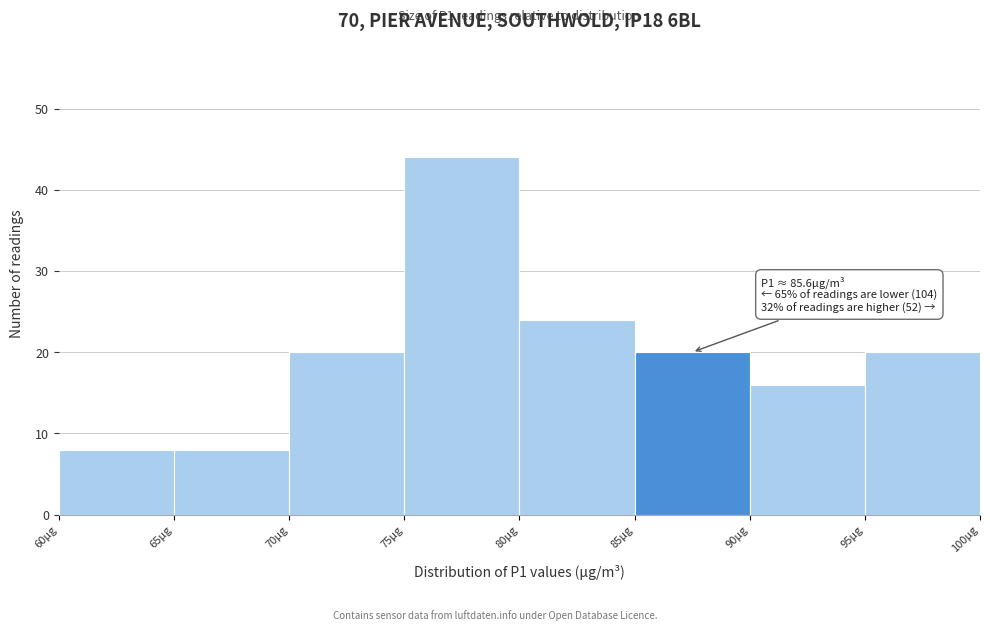

Over which range of the x-axis is the bar tallest?

75 to 80